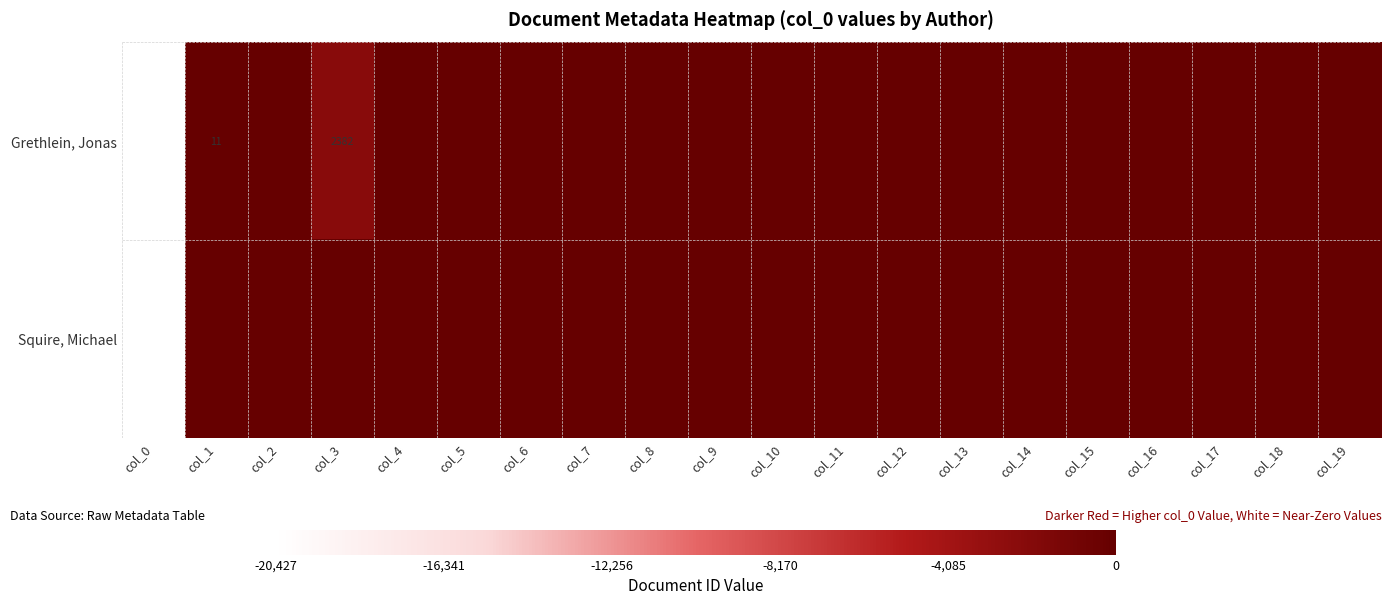

Rank the series at col_17 from highest to lowest value.

Grethlein, Jonas, Squire, Michael